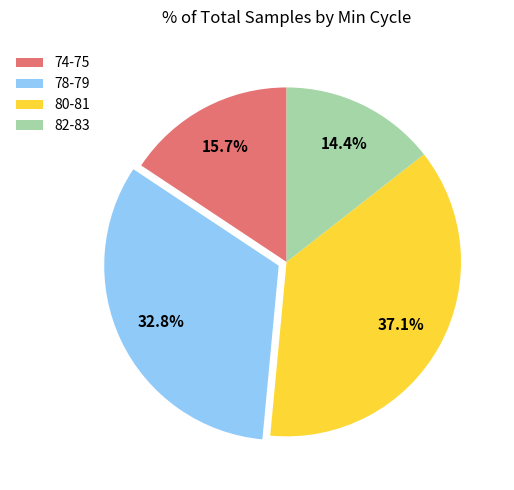

Approximately how many times larger is the value at 78-79 compared to 82-83?

2.3